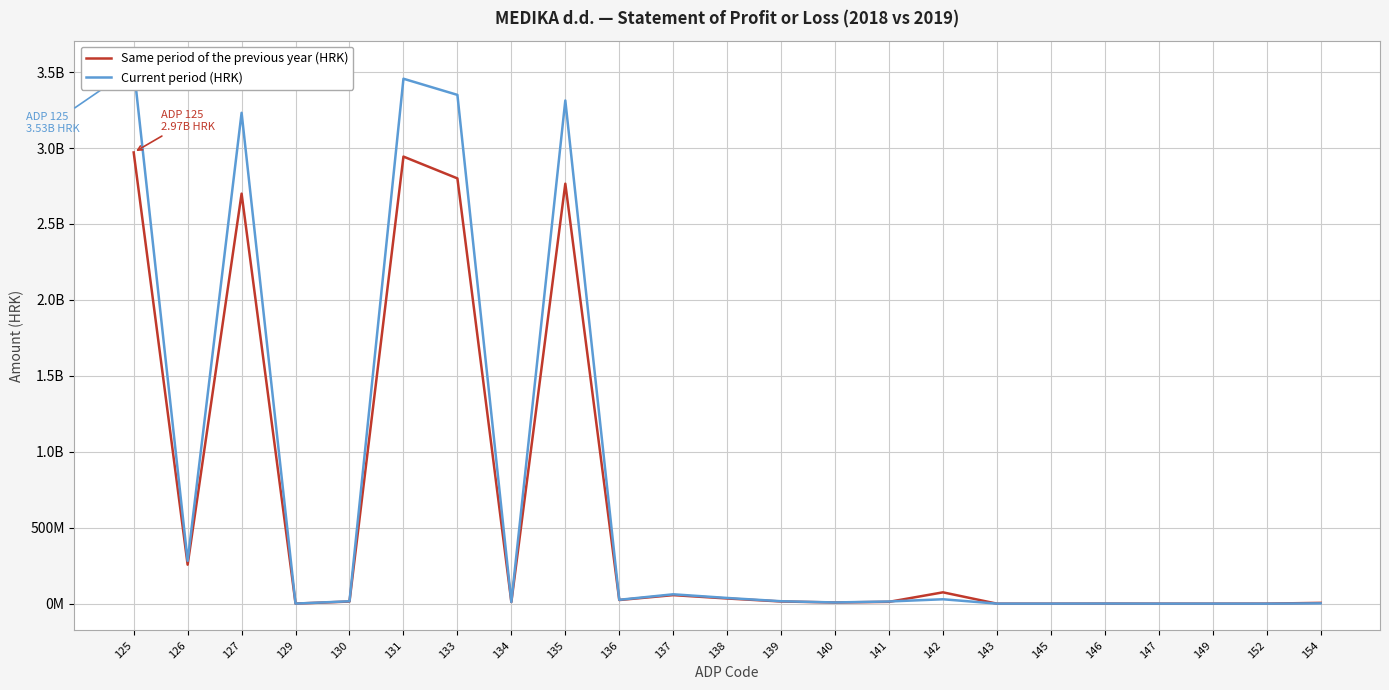

Where is the first local minimum for Same period of the previous year (HRK)?

126